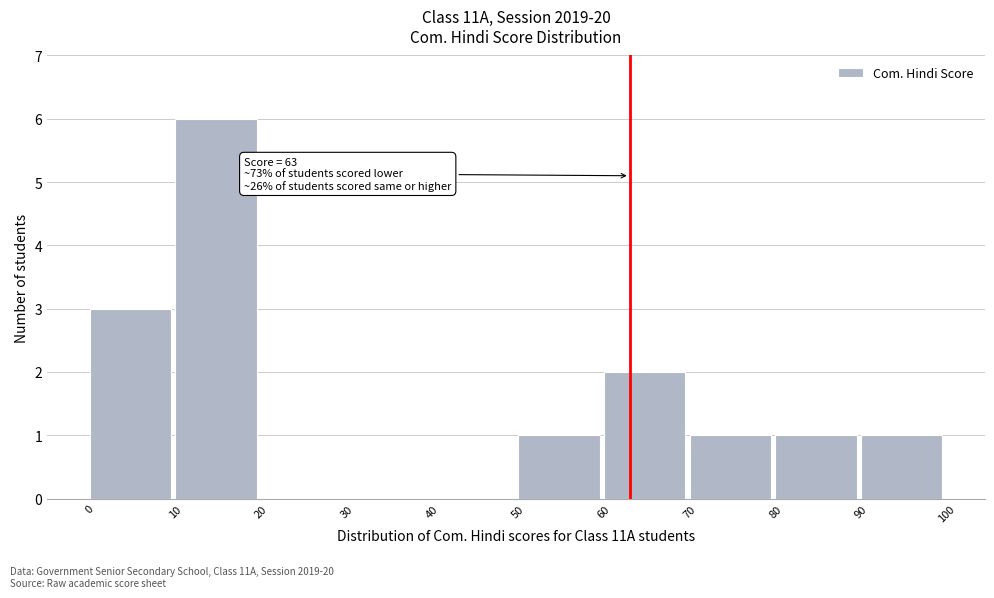

Which range on the x-axis has the tallest bar?

10 to 20